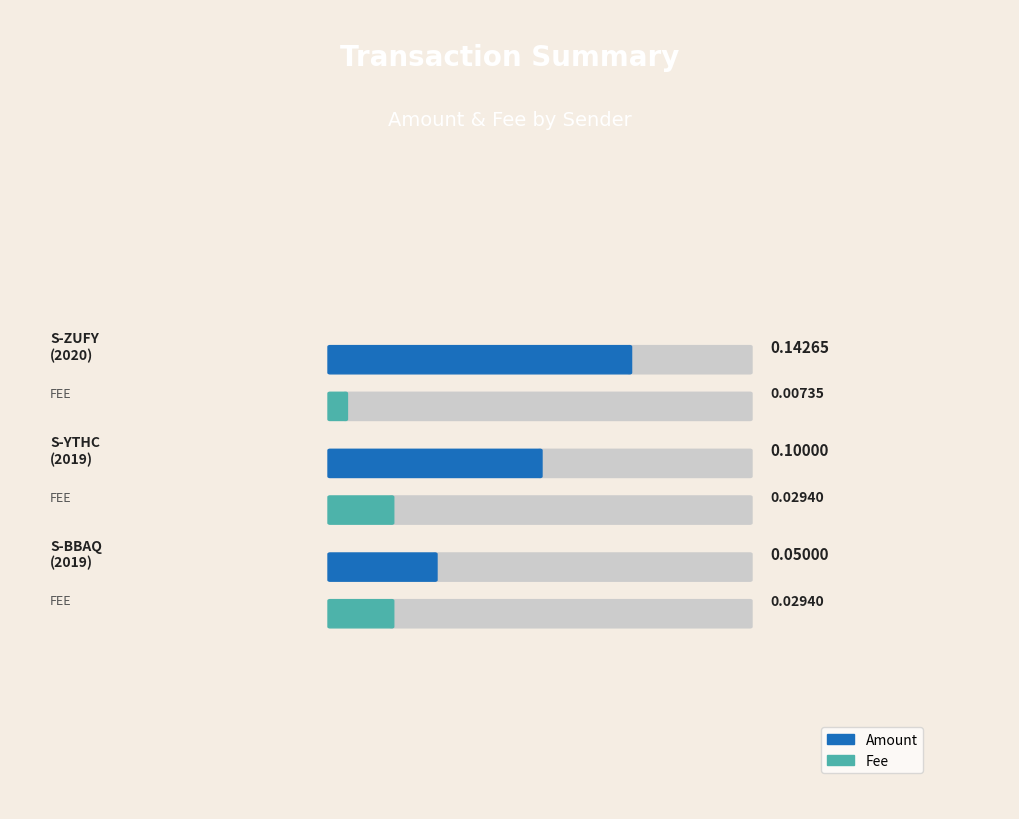

Count the number of categories in the chart.

3